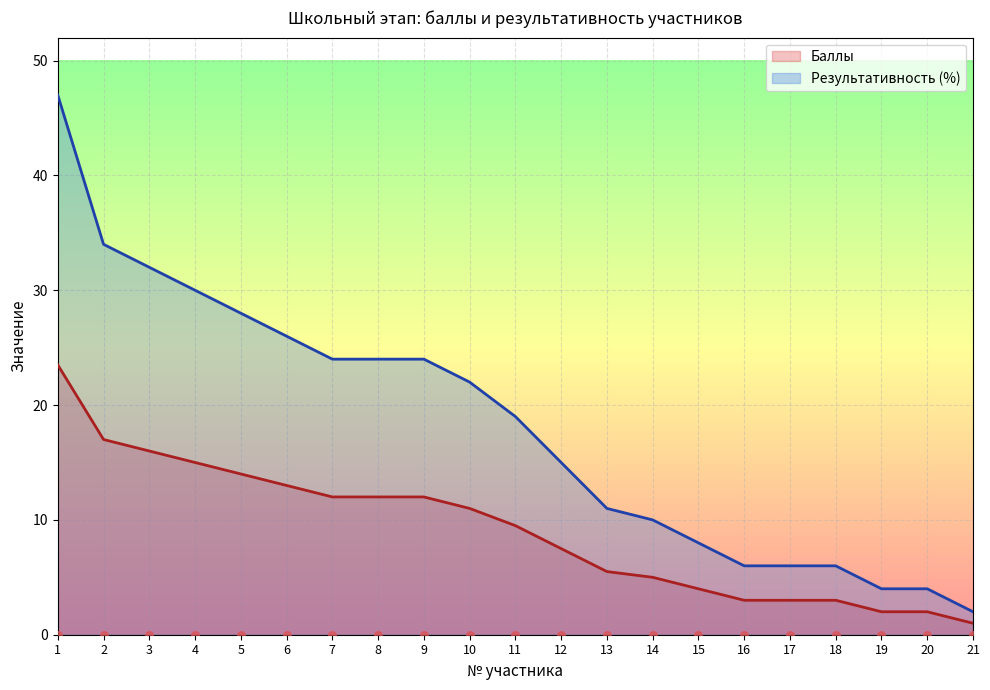

Which series reaches the maximum Y coordinate?

Результативность (%)